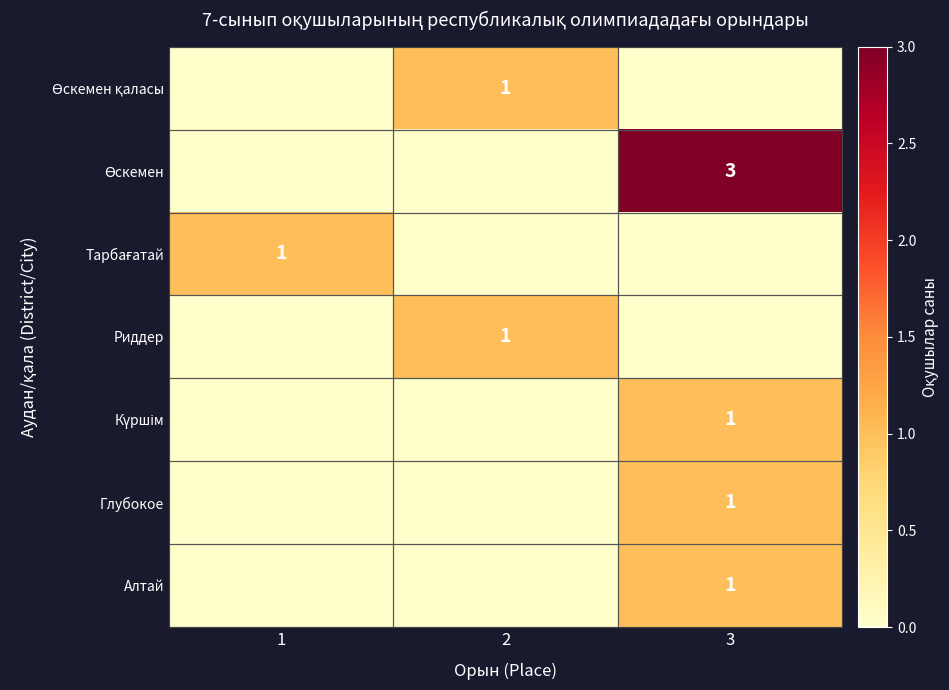

True or false: Глубокое has a value of 2 at 3.

False